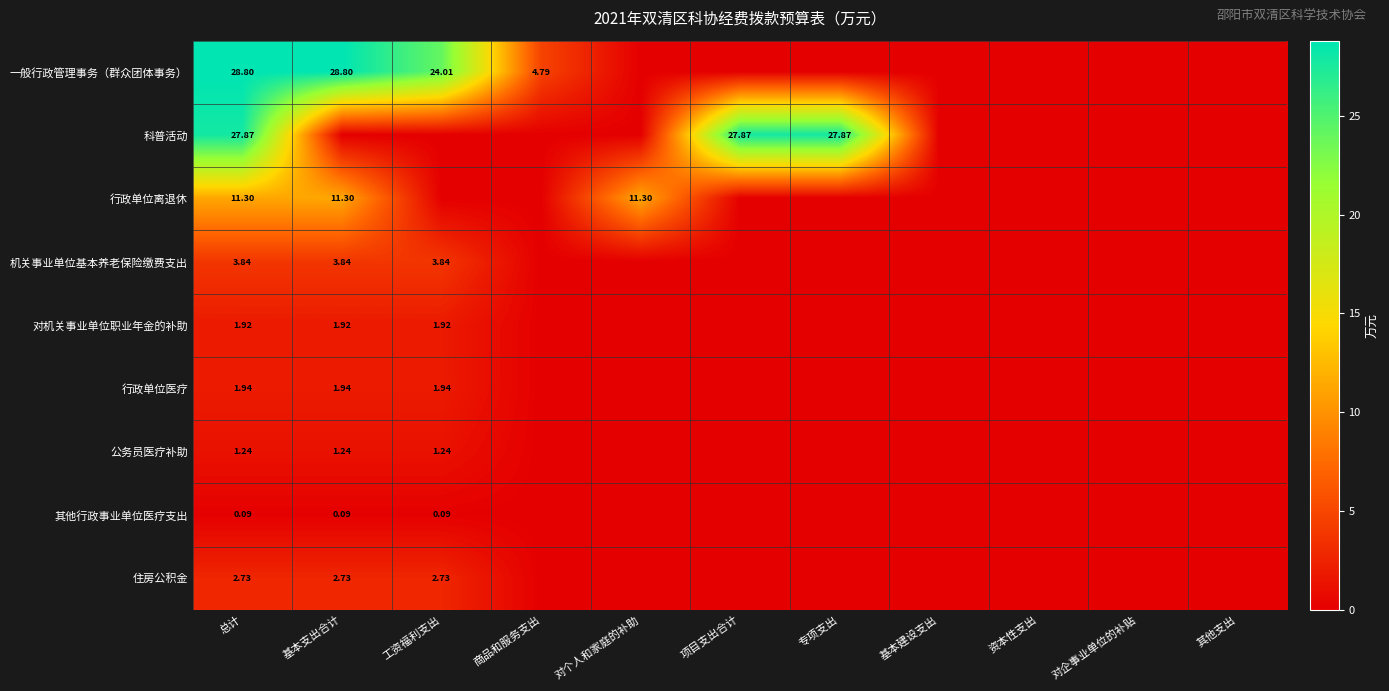

The value of 行政单位离退休 at 基本建设支出 is 0.0. True or false?

True